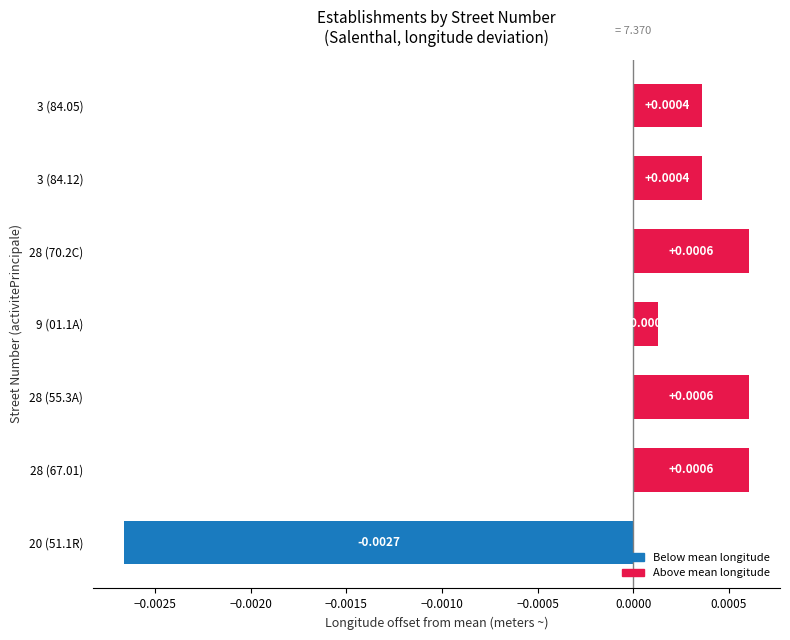

Between 28 (67.01) and 3 (84.12), which is larger?

28 (67.01)